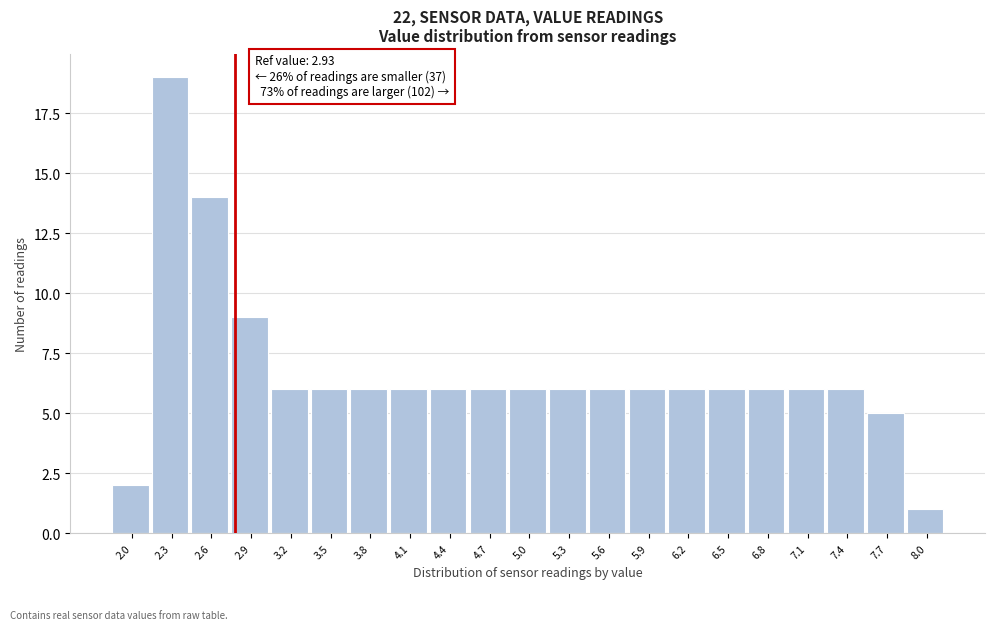

Reading left to right, list all the values displayed in this chart.

2.0=2	2.3=19	2.6=14	2.9=9	3.2=6	3.5=6	3.8=6	4.1=6	4.4=6	4.7=6	5.0=6	5.3=6	5.6=6	5.9=6	6.2=6	6.5=6	6.8=6	7.1=6	7.4=6	7.7=5	8.0=1